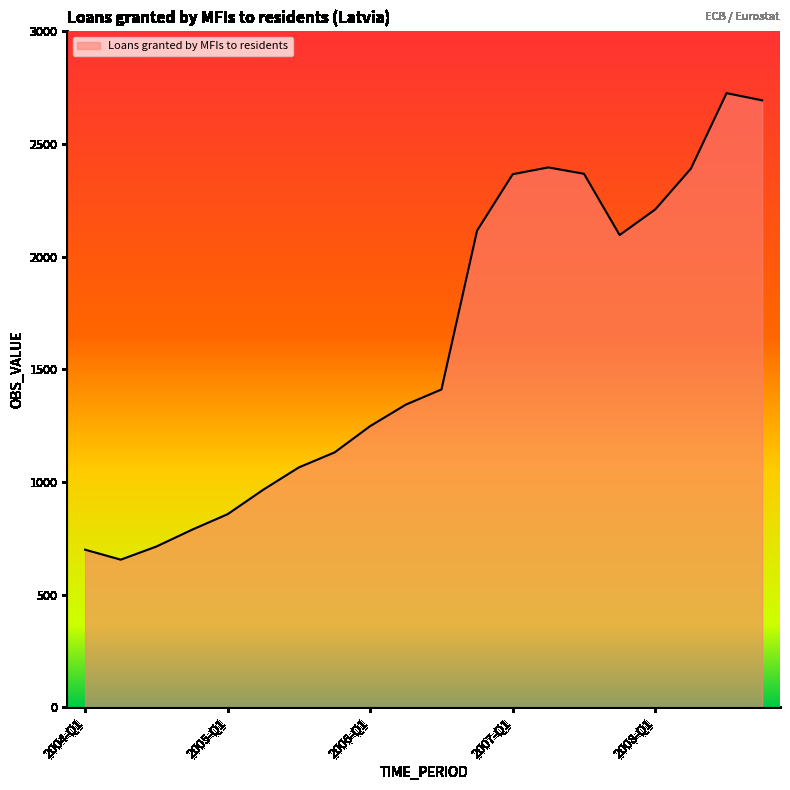

What is the greatest value displayed?

2725.7